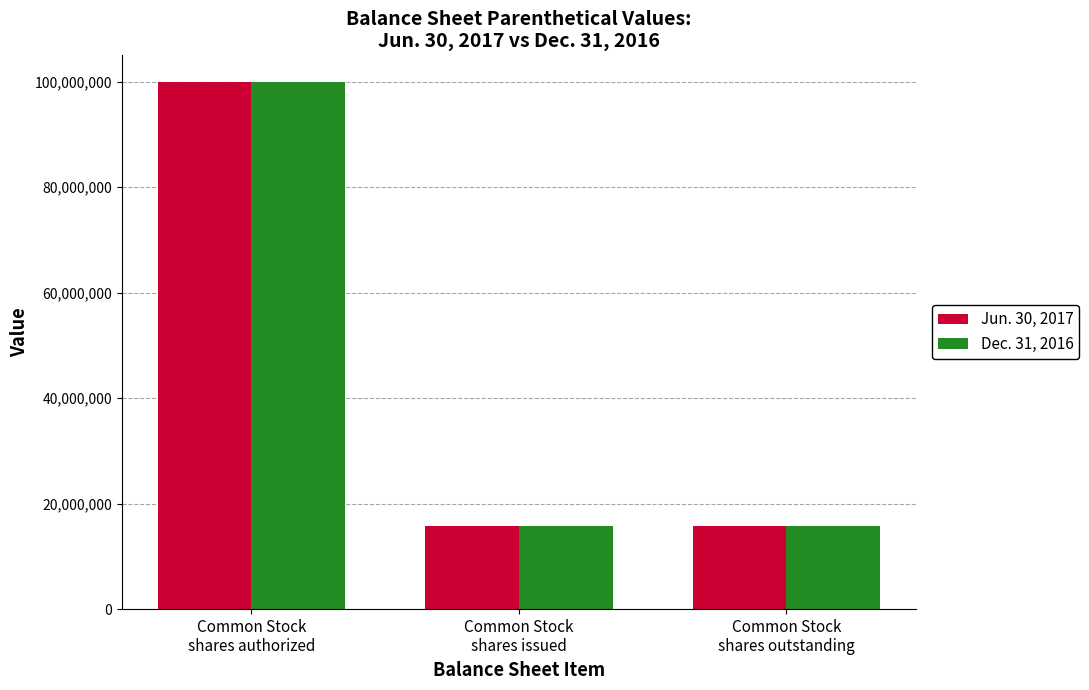

True or false: Dec. 31, 2016 has a value of 23868280 at Common Stock
shares issued.

False